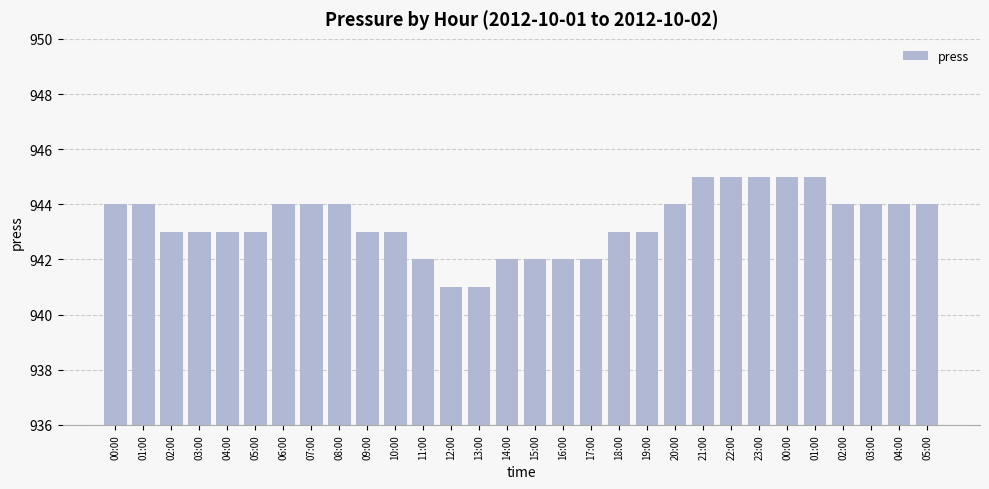

How many values are below 944?

15